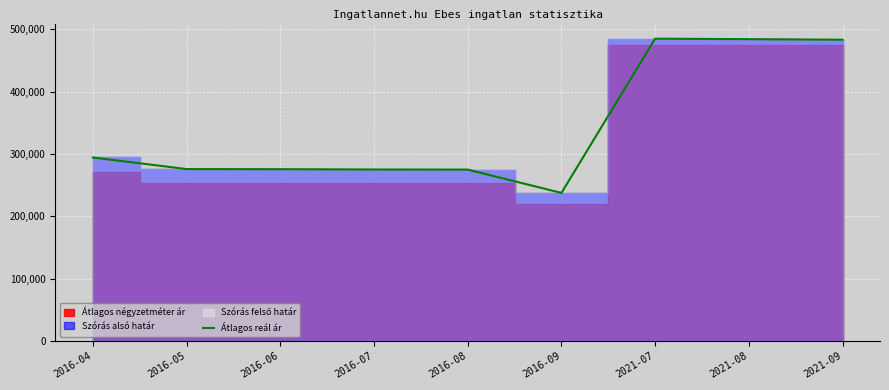

True or false: there are more than 0 points higher than both neighbors.

True